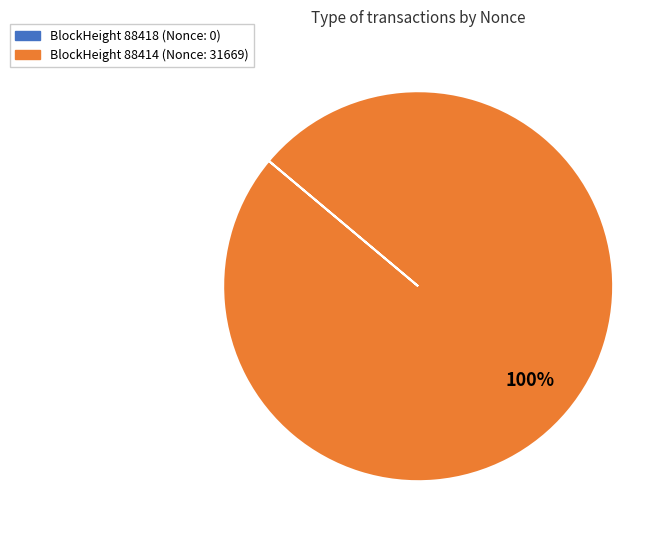

Does any single category account for the majority?

Yes